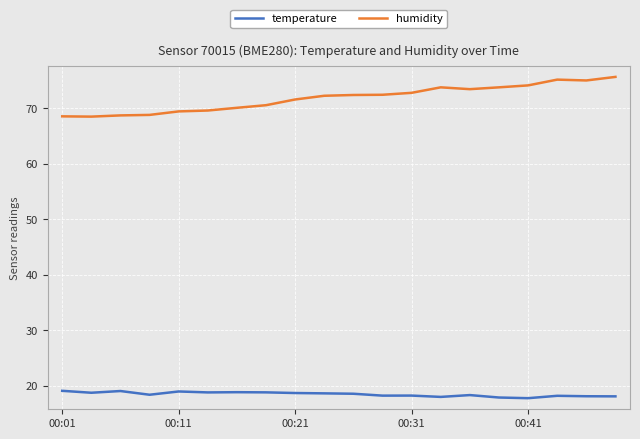

What is the minimum value shown in the chart?

17.8